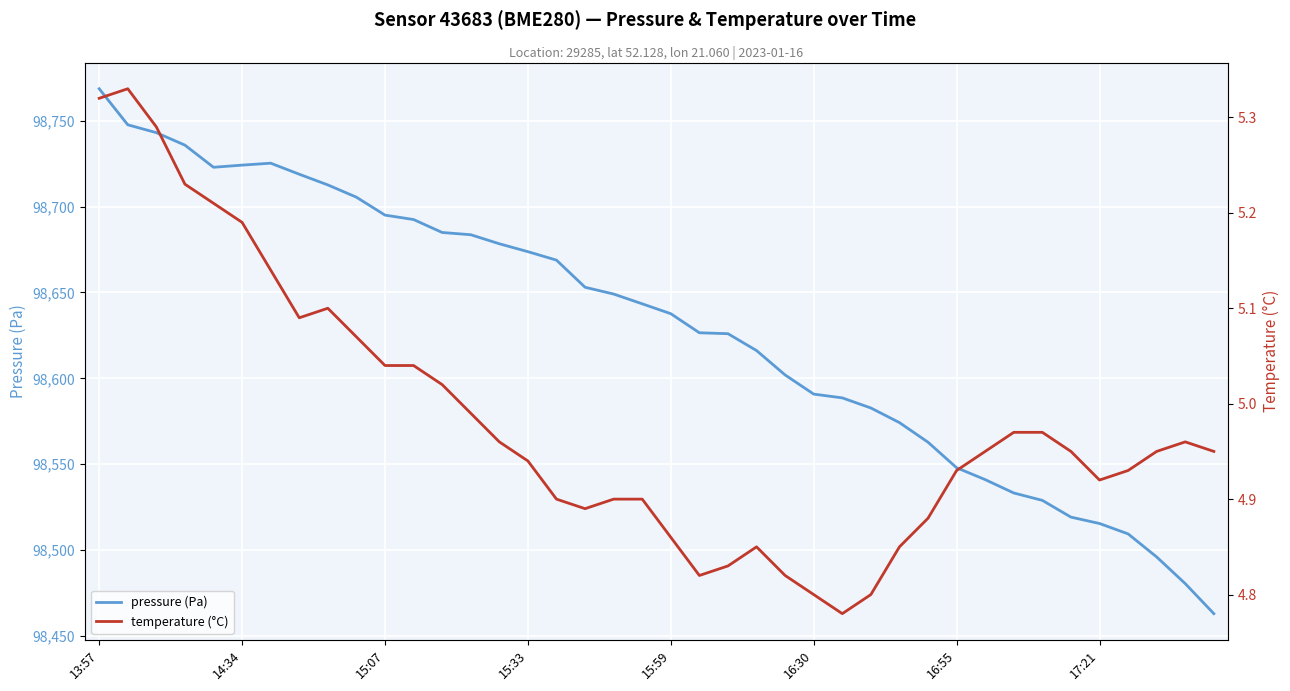

True or false: temperature (°C) and pressure (Pa) cross at least once.

False